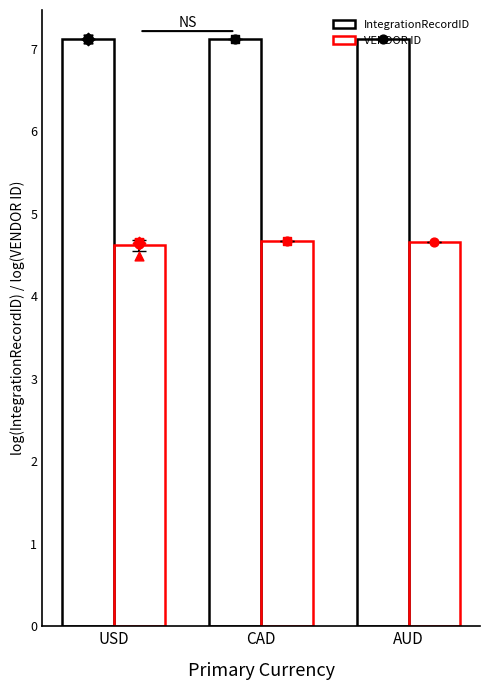

Which series has the largest Y range (max minus min)?

VENDOR ID